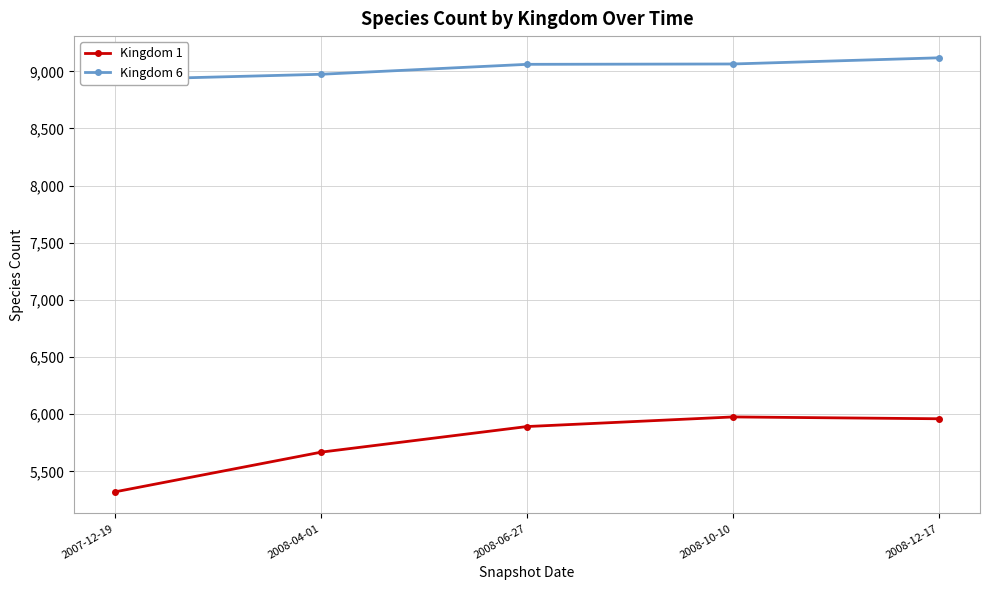

Which series has the largest range (max minus min)?

Kingdom 1